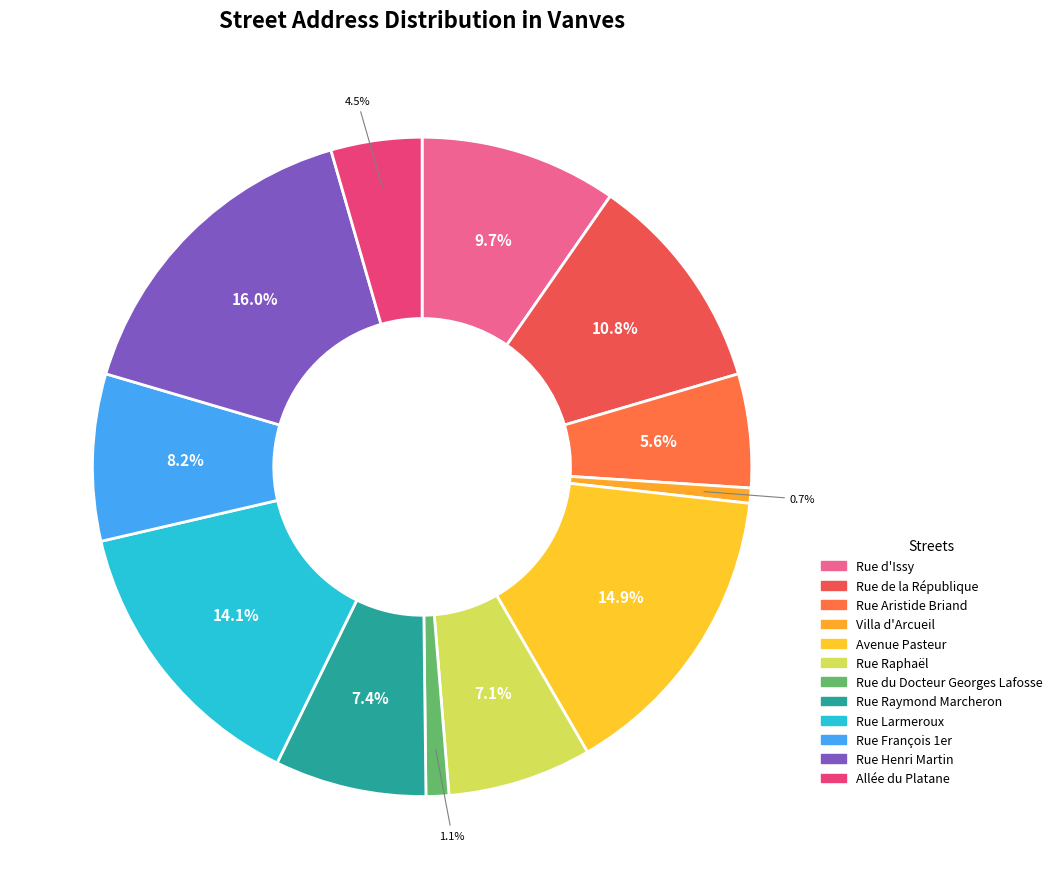

Is there a majority slice in this chart?

No